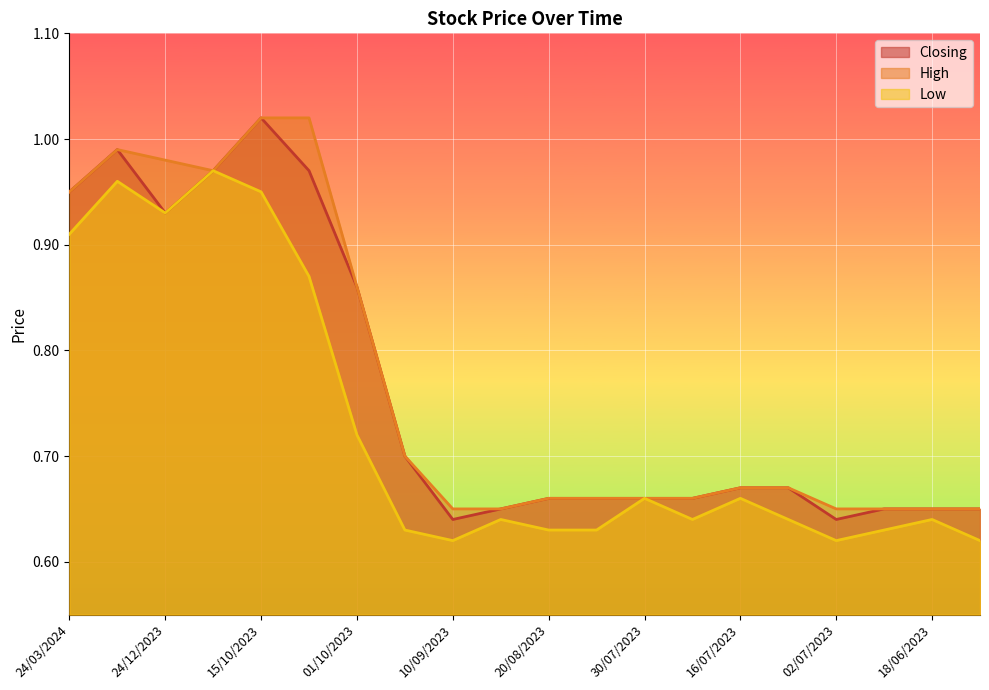

What value does the Low series have at 10/09/2023?

0.6